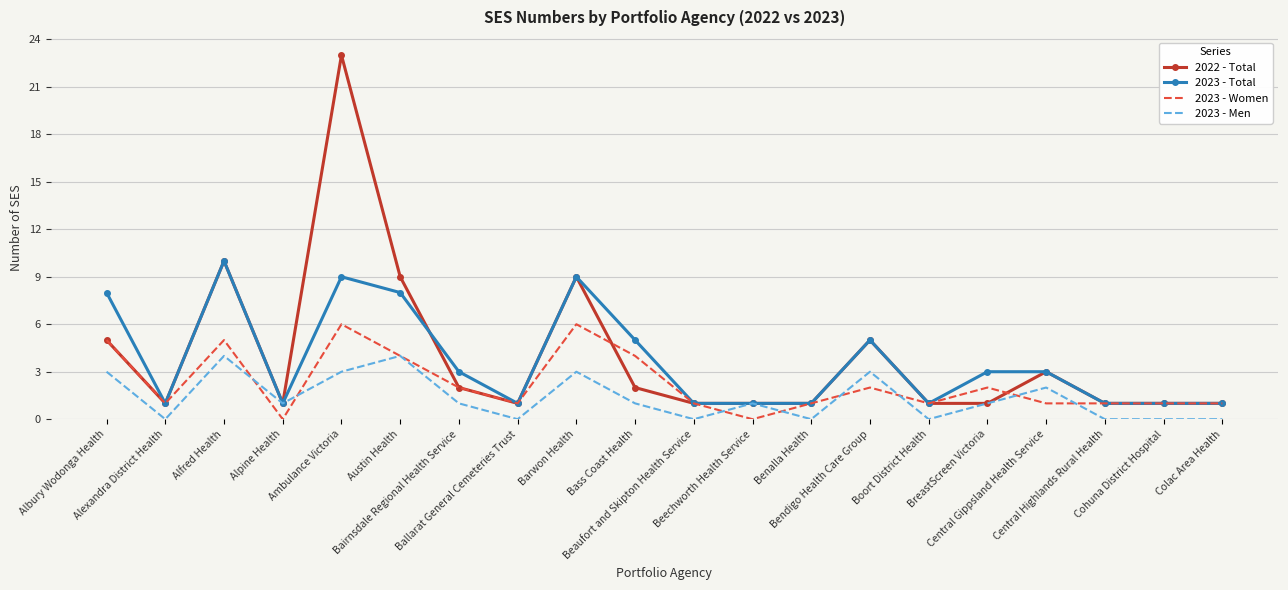

What is the maximum value for 2022 - Total?

23